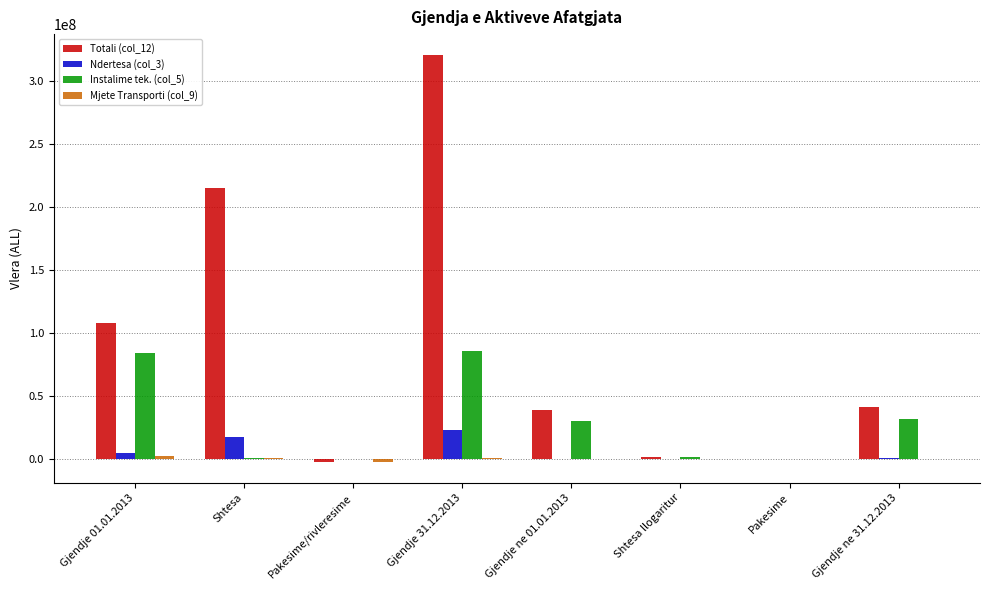

What is the greatest value displayed?

321160086